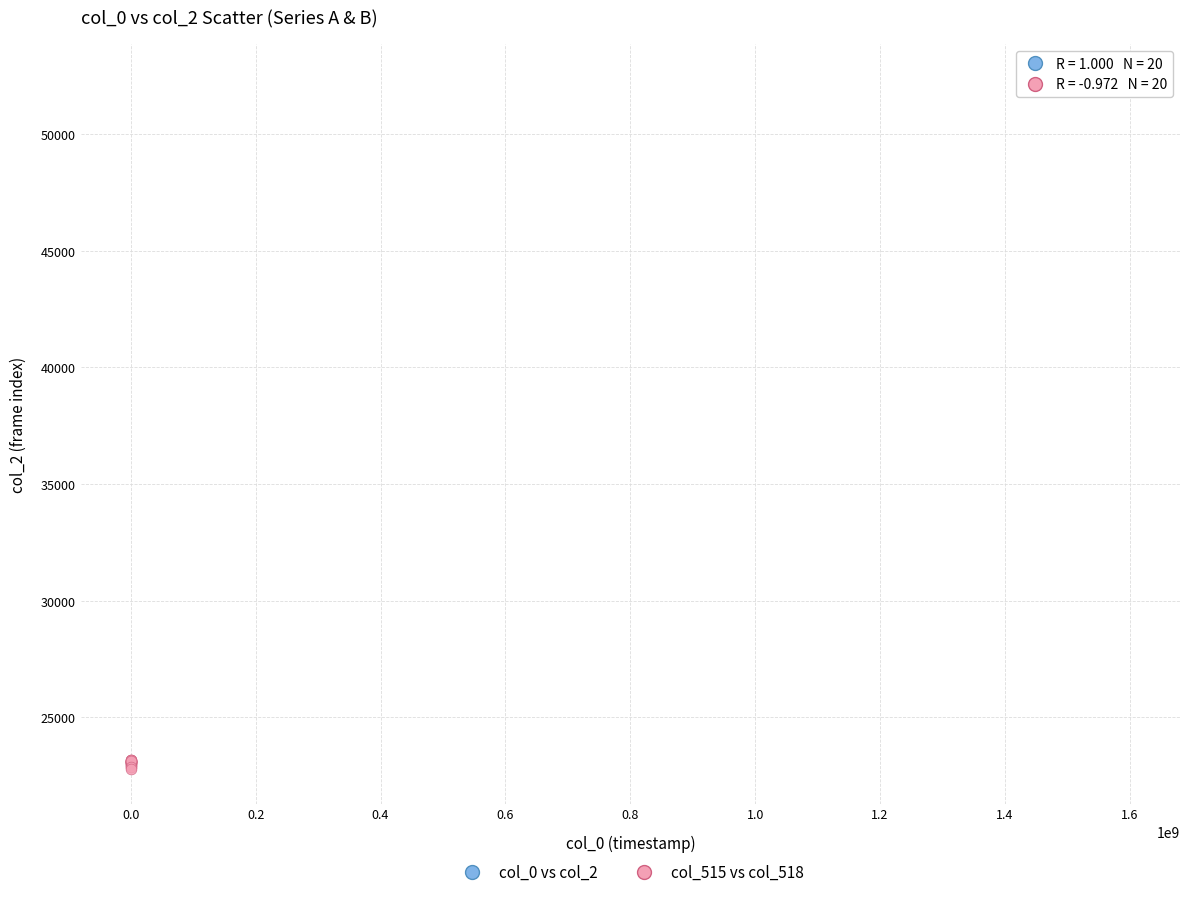

Which series contains the lowest Y value?

col_515 vs col_518